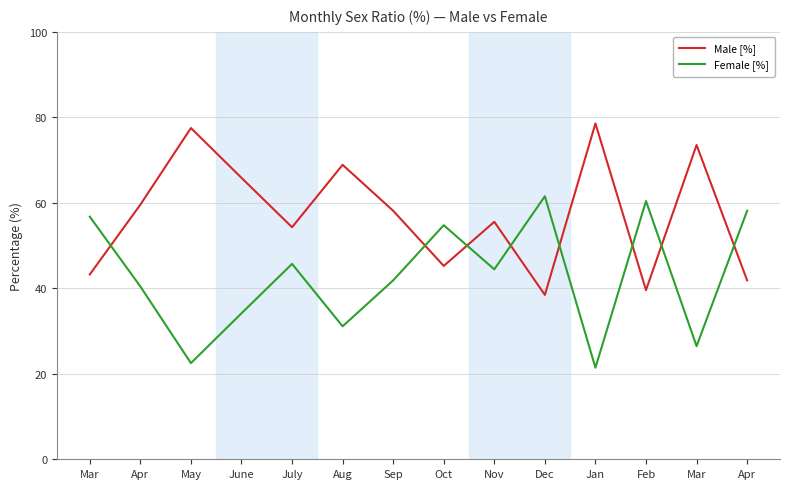

How many lines are shown in the chart?

2